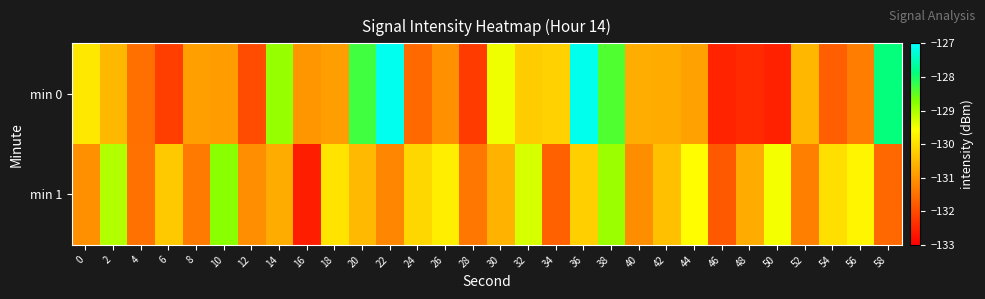

Between 30 and 32, which series saw the biggest shift?

min 1